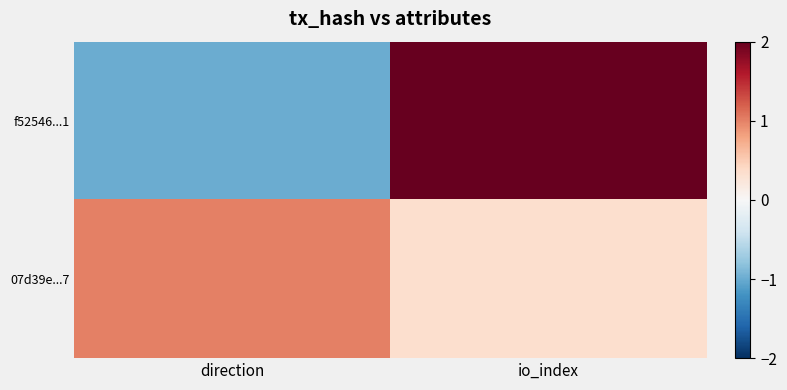

Which series has the largest total across all categories?

07d39e...7